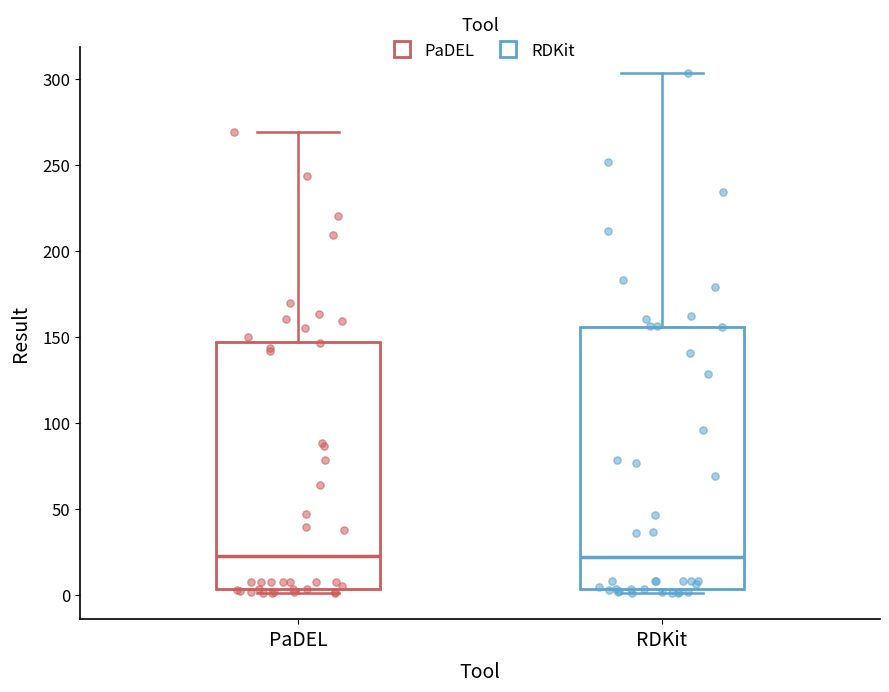

Reading left to right, transcribe this box plot: for each box, give where its median line is, the range the box spans, and where its two whiskers end, as read against the y-axis. The values are not printed on the chart, so give them approximately, as read against the axis.

PaDEL: median 25, box 5 to 145, whiskers 0 to 270
RDKit: median 20, box 5 to 155, whiskers 0 to 305